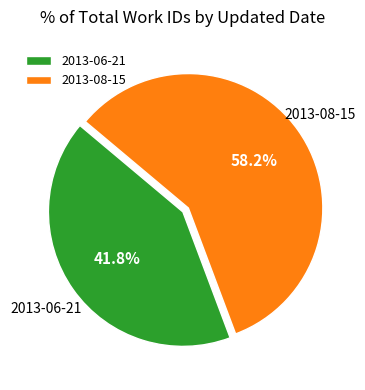

What is the smallest slice in the pie chart?

2013-06-21